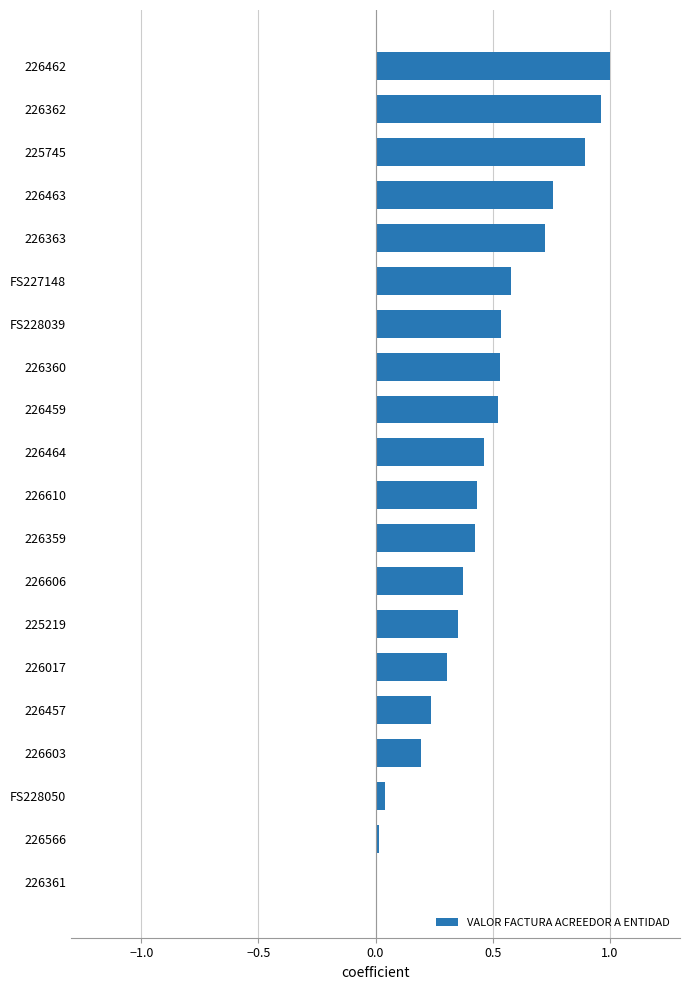

Are the bars horizontal?

Yes